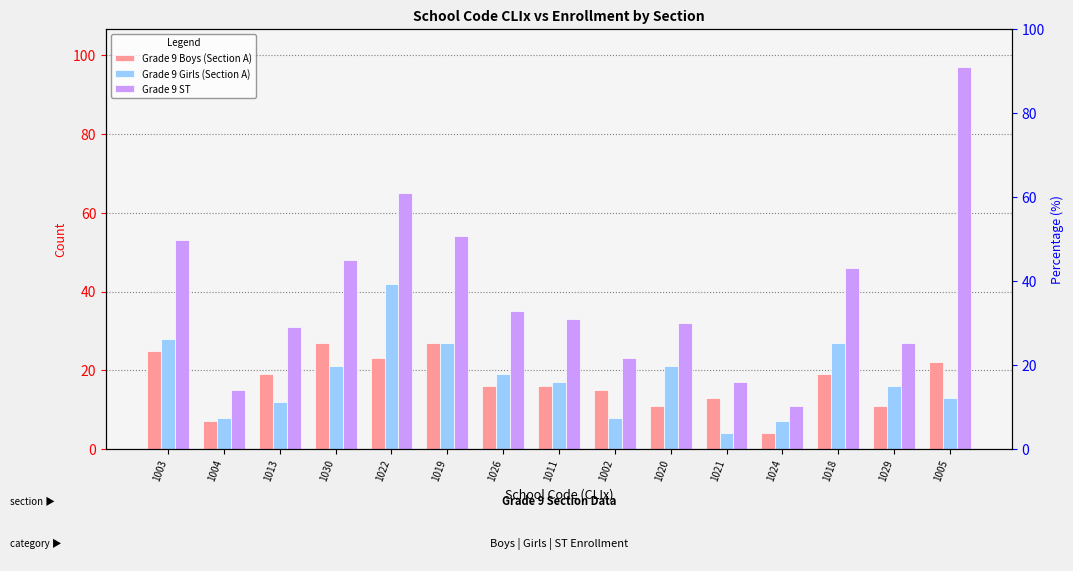

Rank the categories by Grade 9 ST value from lowest to highest.

1024, 1004, 1021, 1002, 1029, 1013, 1020, 1011, 1026, 1018, 1030, 1003, 1019, 1022, 1005